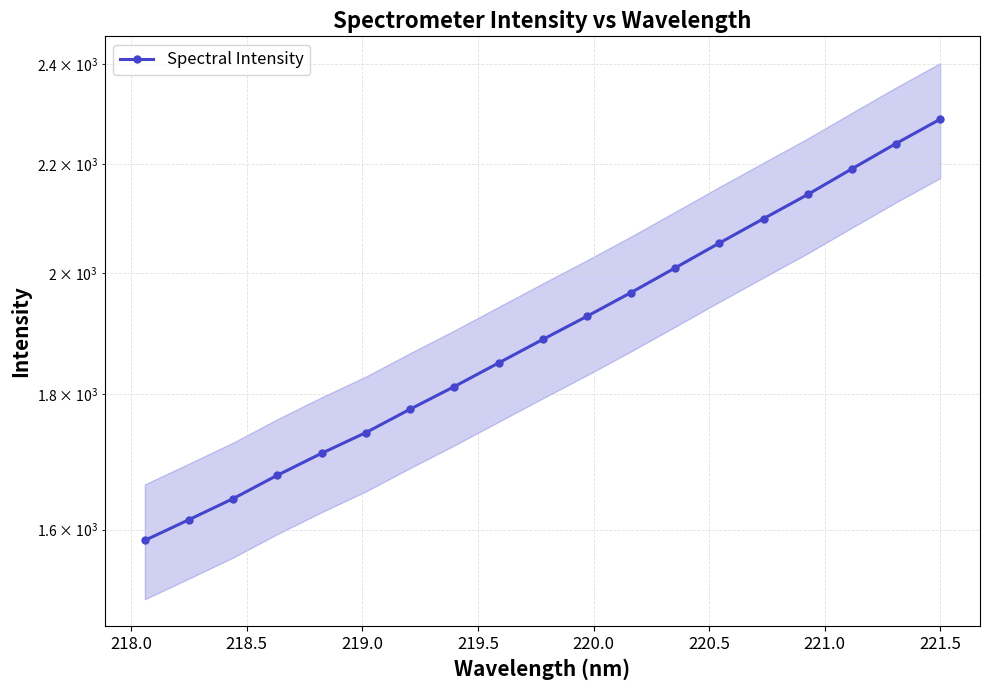

How many data points are above 1888?

10